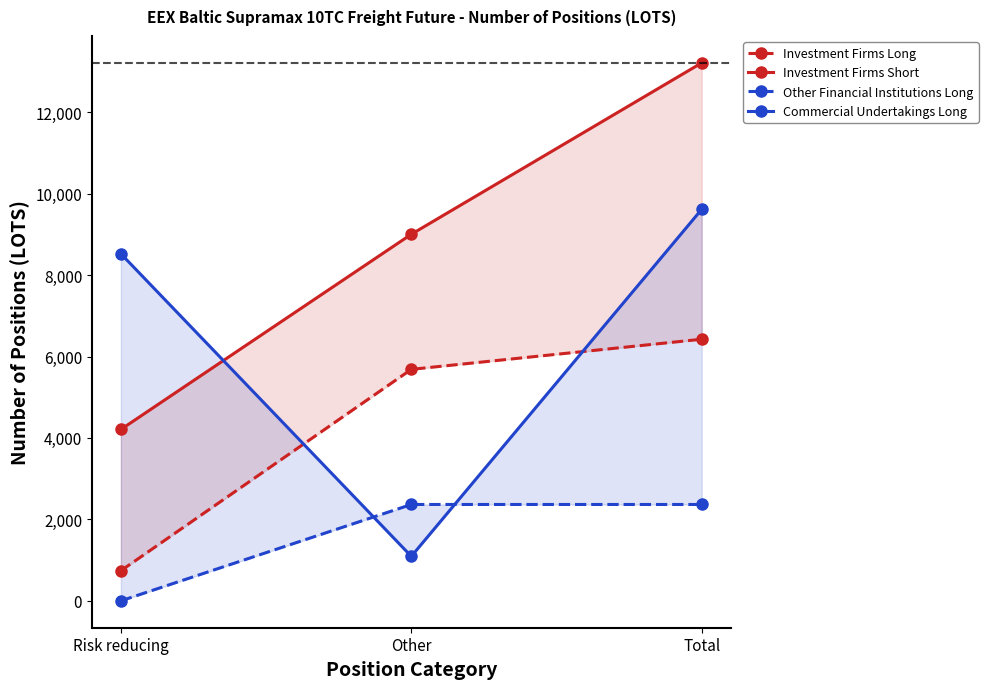

Which series has the largest range (max minus min)?

Investment Firms Short